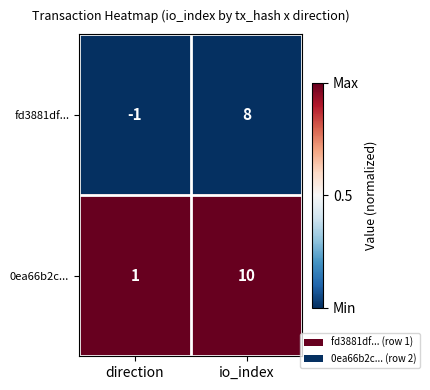

Count the number of categories in the chart.

2